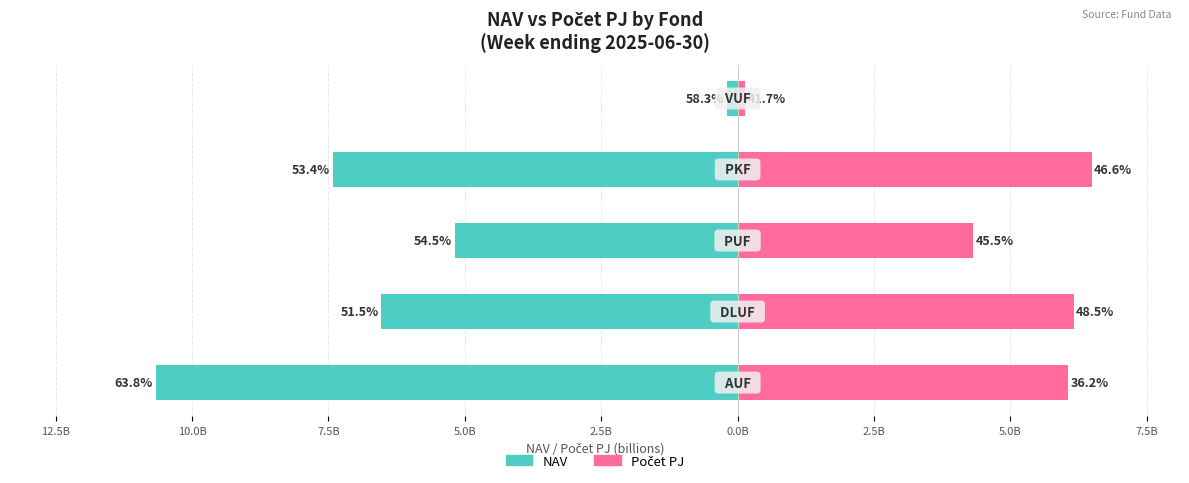

What are all the series names shown in the legend?

NAV, Počet PJ